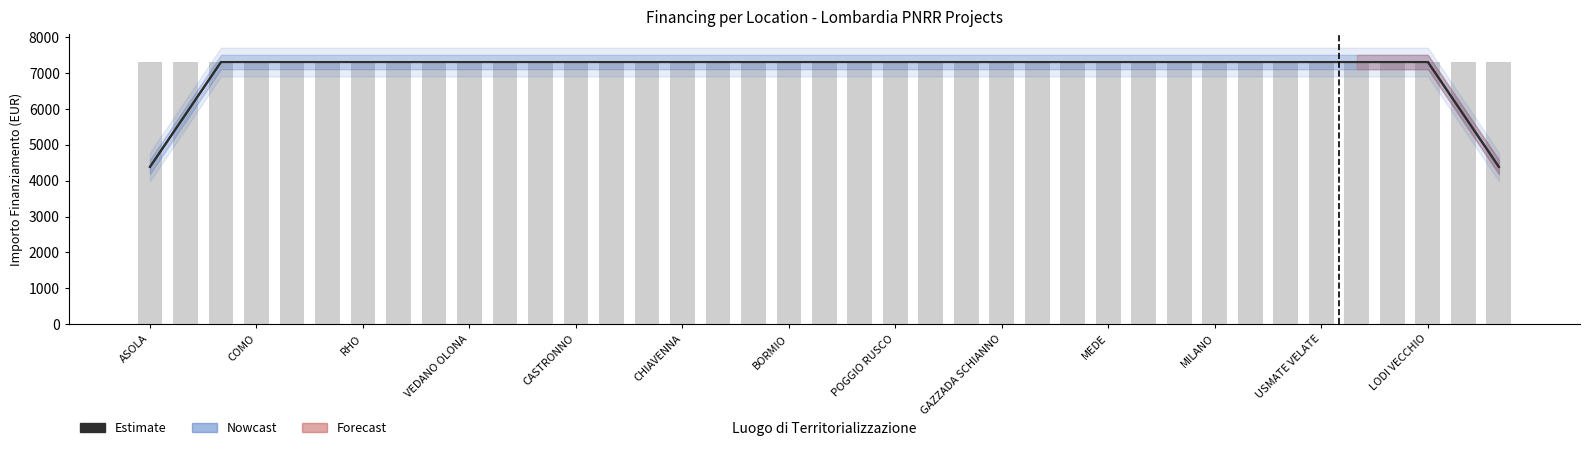

What is the average value of the Estimate series?

7076.4